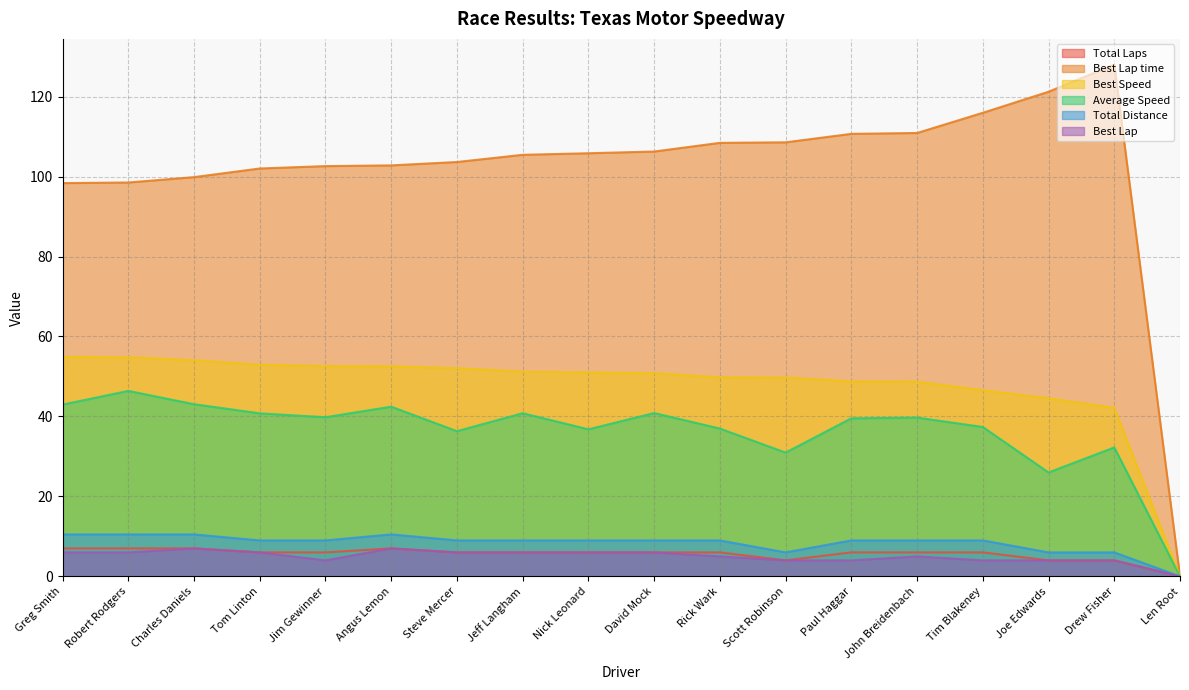

Which series has the largest total across all categories?

Best Lap time